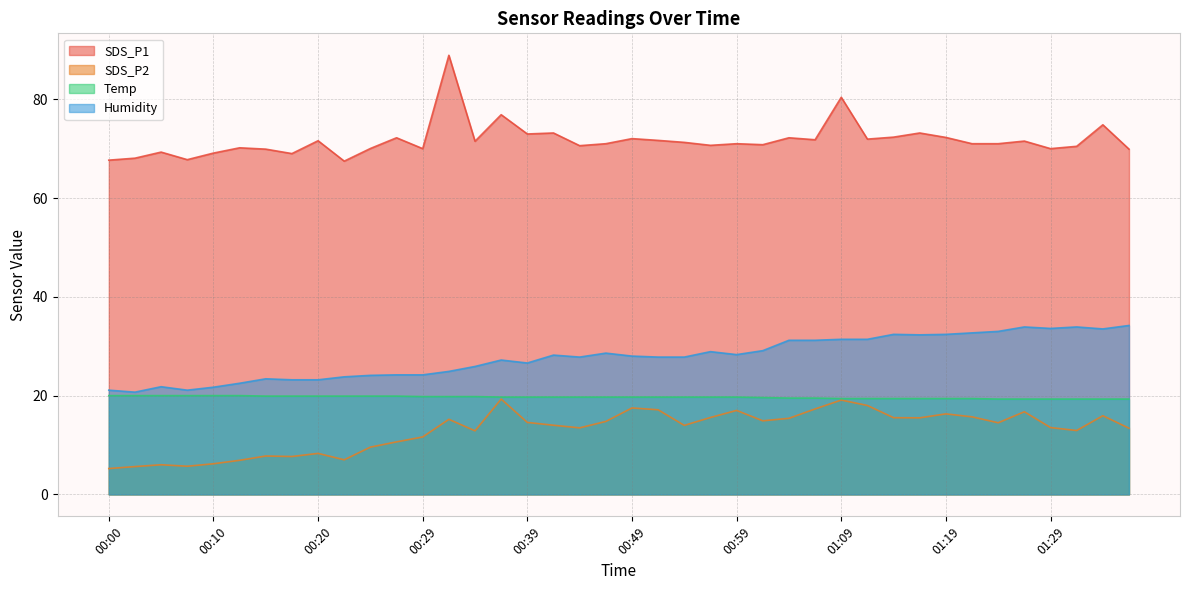

Reading left to right, list all the values displayed in this chart.

SDS_P1: 00:00=67.7	00:03=68.1	00:05=69.3	00:07=67.8	00:10=69.1	00:12=70.2	00:15=69.9	00:17=69.0	00:20=71.6	00:22=67.5	00:24=70.0	00:27=72.2	00:29=70.0	00:32=88.9	00:34=71.5	00:37=76.9	00:39=73.0	00:41=73.2	00:44=70.6	00:47=71.0	00:49=72.0	00:51=71.7	00:54=71.3	00:56=70.7	00:59=71.0	01:01=70.8	01:04=72.2	01:06=71.8	01:09=80.4	01:11=71.9	01:14=72.3	01:16=73.2	01:19=72.3	01:21=71.0	01:24=71.0	01:26=71.5	01:29=70.0	01:31=70.5	01:34=74.8	01:36=69.9
SDS_P2: 00:00=5.2	00:03=5.6	00:05=6.0	00:07=5.7	00:10=6.2	00:12=6.9	00:15=7.8	00:17=7.7	00:20=8.3	00:22=7.0	00:24=9.6	00:27=10.6	00:29=11.6	00:32=15.2	00:34=12.9	00:37=19.3	00:39=14.6	00:41=14.0	00:44=13.5	00:47=14.8	00:49=17.5	00:51=17.1	00:54=14.0	00:56=15.6	00:59=17.0	01:01=14.9	01:04=15.4	01:06=17.3	01:09=19.1	01:11=18.0	01:14=15.5	01:16=15.5	01:19=16.3	01:21=15.7	01:24=14.5	01:26=16.7	01:29=13.5	01:31=12.9	01:34=15.9	01:36=13.4
Temp: 00:00=20.0	00:03=20.0	00:05=20.0	00:07=20.0	00:10=20.0	00:12=20.0	00:15=19.9	00:17=19.9	00:20=19.9	00:22=19.9	00:24=19.9	00:27=19.9	00:29=19.8	00:32=19.8	00:34=19.8	00:37=19.7	00:39=19.7	00:41=19.7	00:44=19.7	00:47=19.7	00:49=19.7	00:51=19.7	00:54=19.7	00:56=19.7	00:59=19.7	01:01=19.6	01:04=19.5	01:06=19.5	01:09=19.4	01:11=19.4	01:14=19.4	01:16=19.4	01:19=19.4	01:21=19.4	01:24=19.3	01:26=19.3	01:29=19.3	01:31=19.3	01:34=19.3	01:36=19.3
Humidity: 00:00=21.1	00:03=20.7	00:05=21.8	00:07=21.1	00:10=21.7	00:12=22.5	00:15=23.4	00:17=23.2	00:20=23.2	00:22=23.8	00:24=24.1	00:27=24.2	00:29=24.2	00:32=24.9	00:34=25.9	00:37=27.2	00:39=26.6	00:41=28.2	00:44=27.8	00:47=28.6	00:49=28.0	00:51=27.8	00:54=27.8	00:56=28.9	00:59=28.3	01:01=29.1	01:04=31.2	01:06=31.2	01:09=31.4	01:11=31.4	01:14=32.4	01:16=32.3	01:19=32.4	01:21=32.7	01:24=33.0	01:26=33.9	01:29=33.6	01:31=33.9	01:34=33.5	01:36=34.2